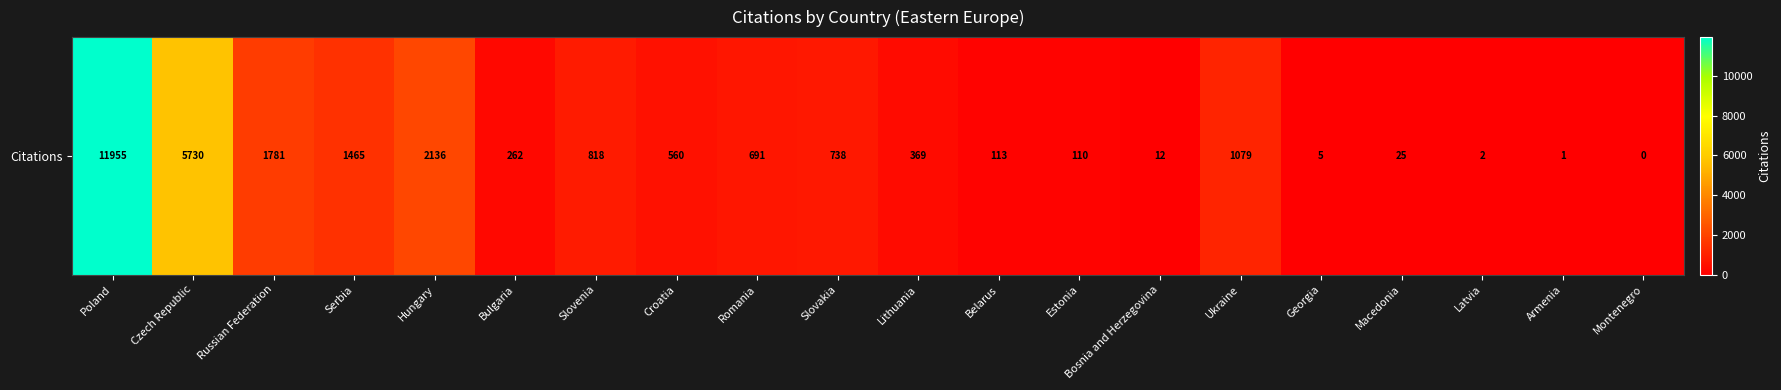

How many data points are above 560?

9